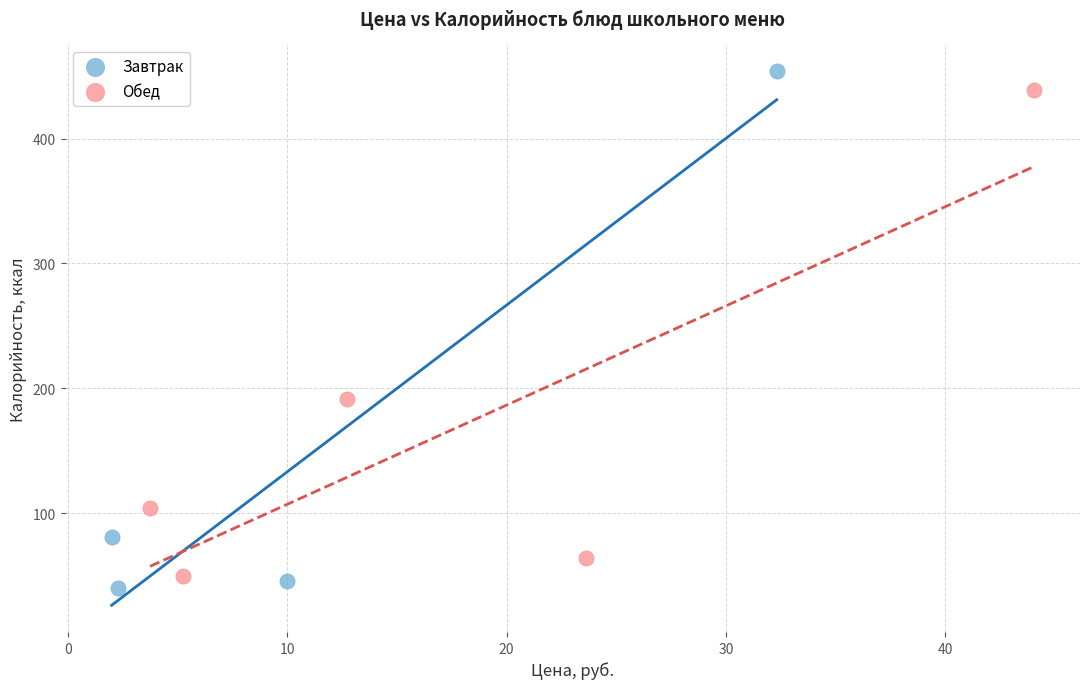

Which series has the widest spread of Y values?

Завтрак